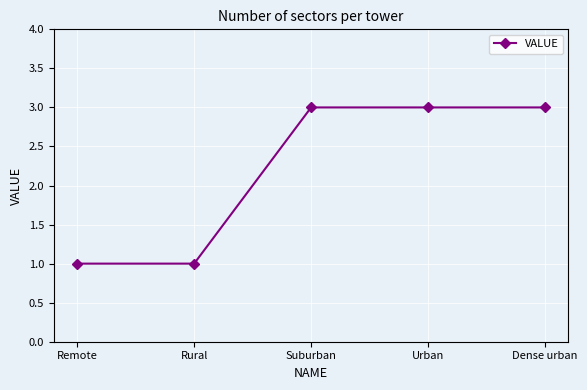

What is the label of the 4th point from the left?

Urban